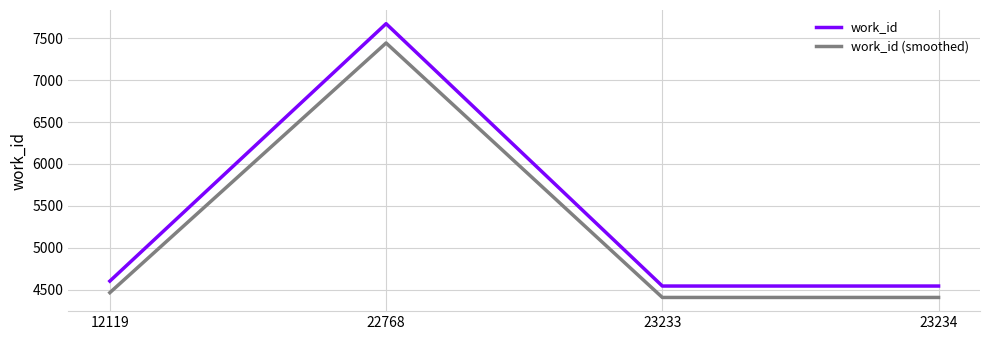

Reading left to right, transcribe all the data shown in this chart.

work_id: 4602.0	7675.0	4543.0	4543.0
work_id (smoothed): 4463.9	7444.8	4406.7	4406.7